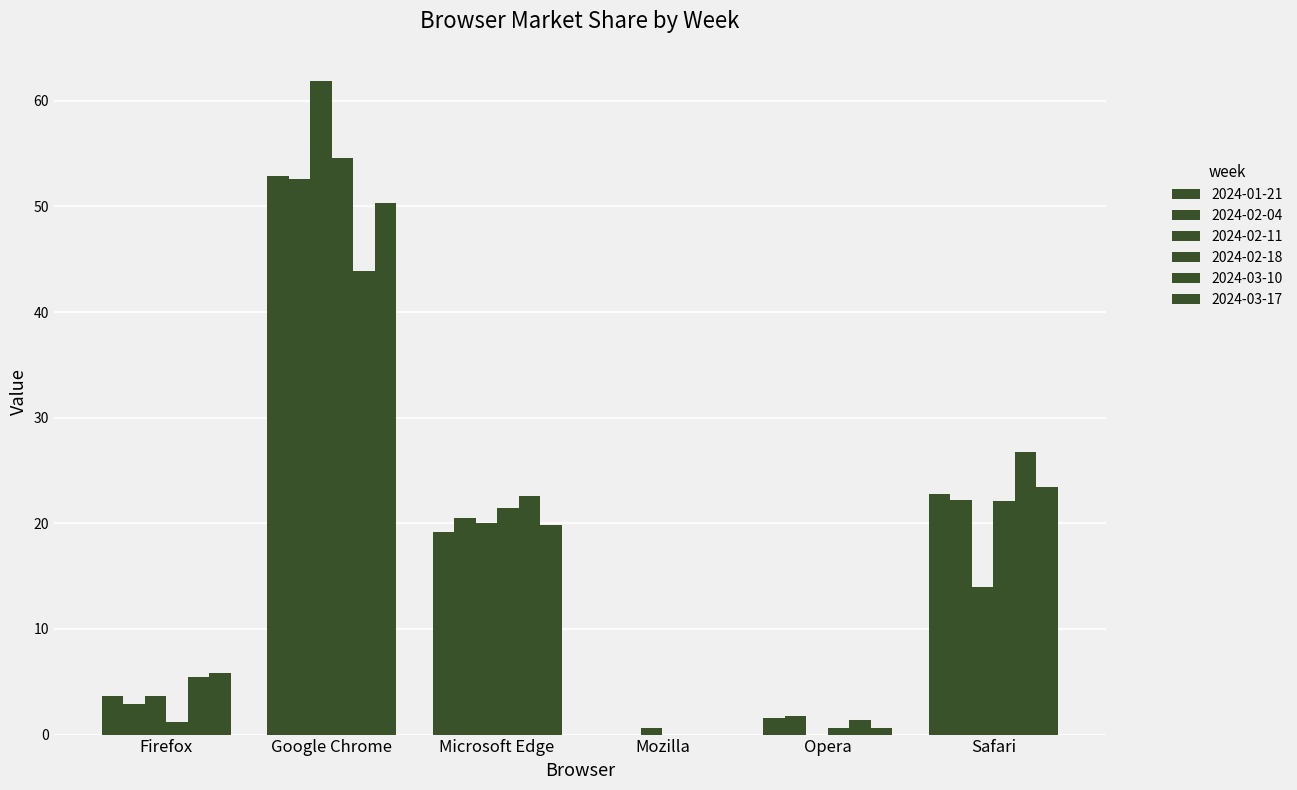

Which series has the largest range (max minus min)?

2024-02-11